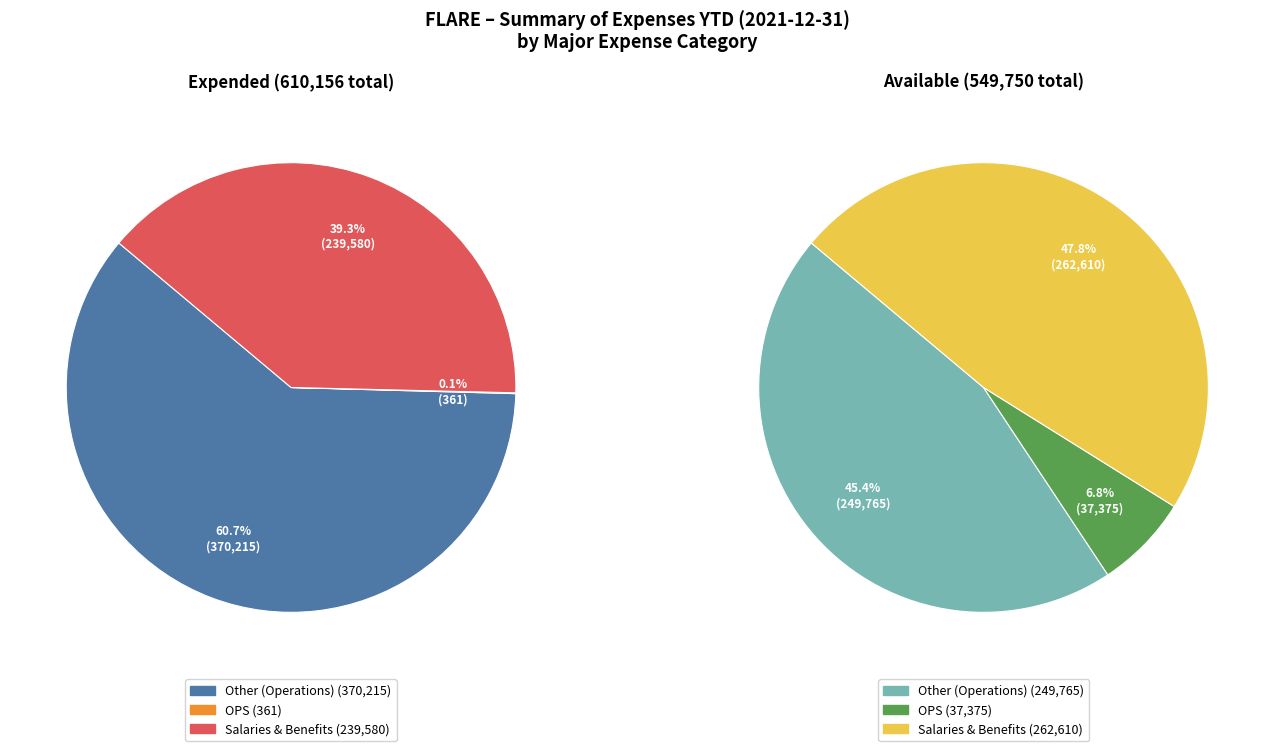

Rank the series by their maximum value, from lowest to highest.

Available, Expended